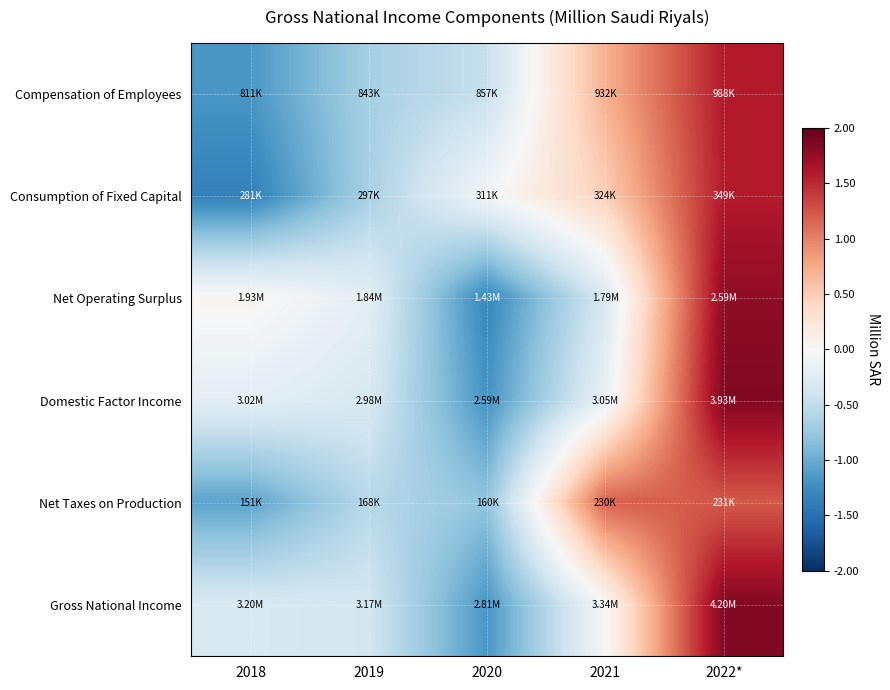

At how many categories does at least one series exceed 0?

3